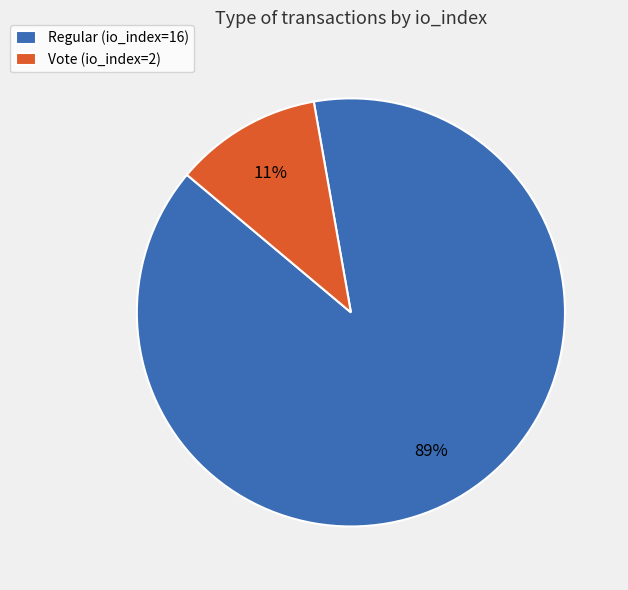

What percentage is the Vote (io_index=2) slice, to the nearest percent?

11%